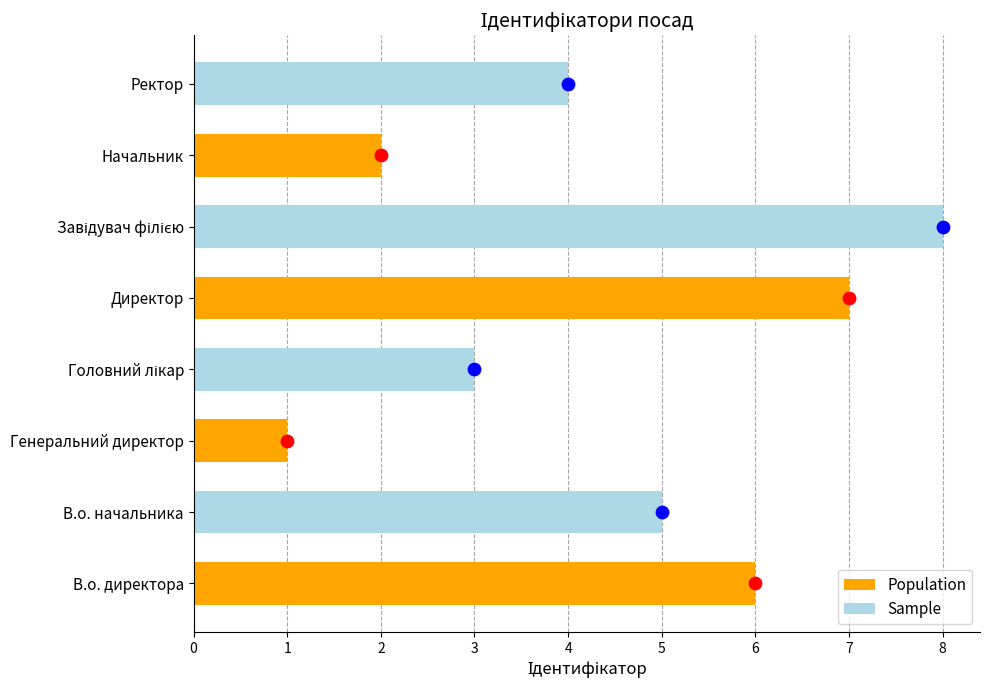

Which has a higher value, В.о. начальника or Директор?

Директор